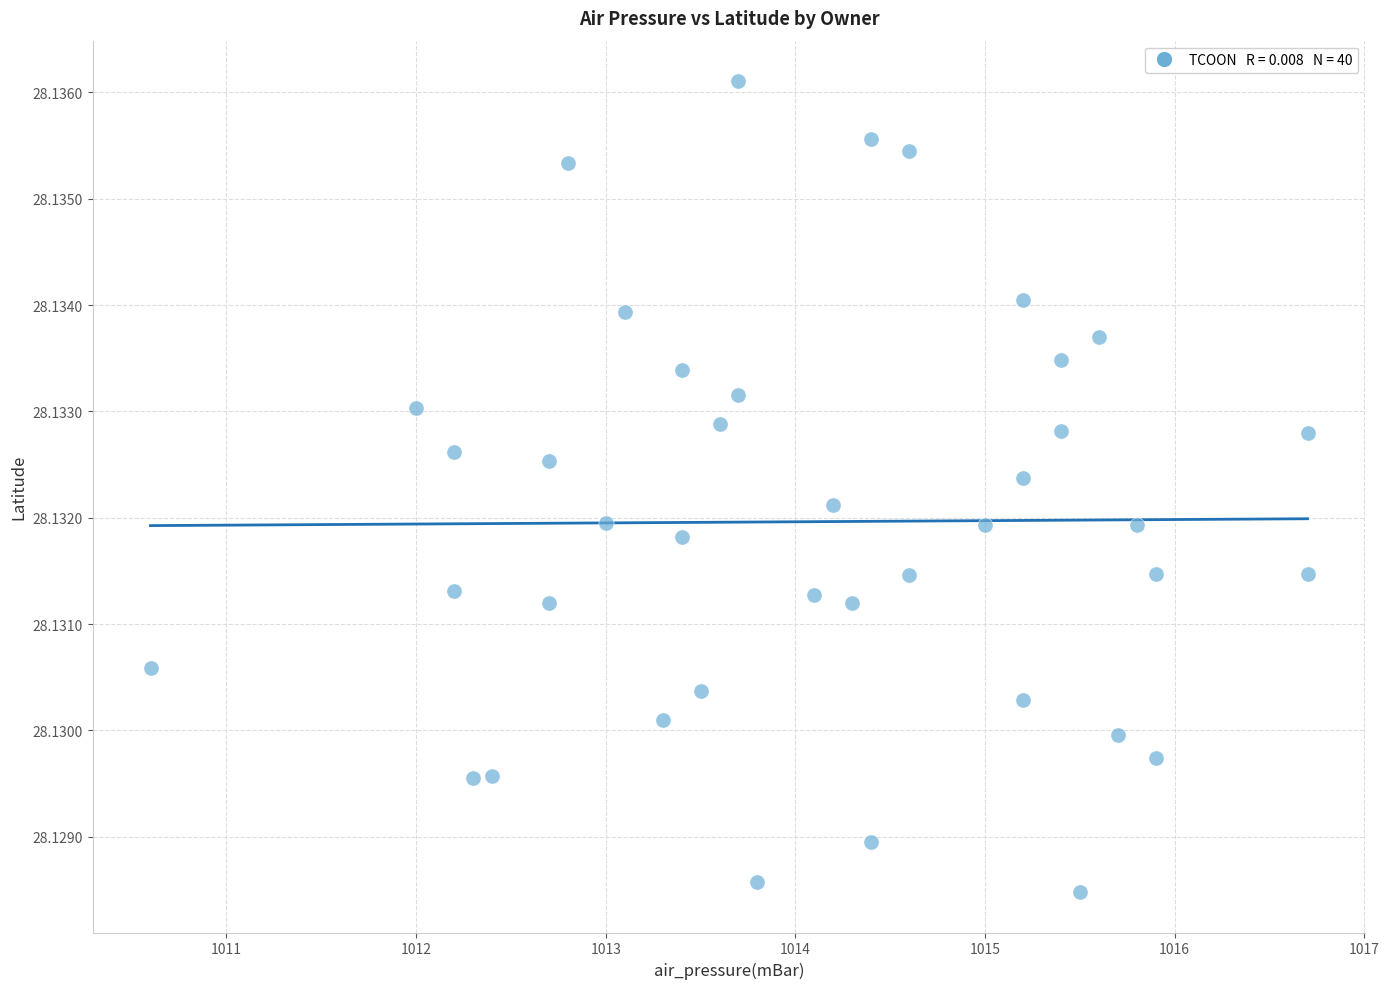

What is the range of X values (max minus min)?

6.1